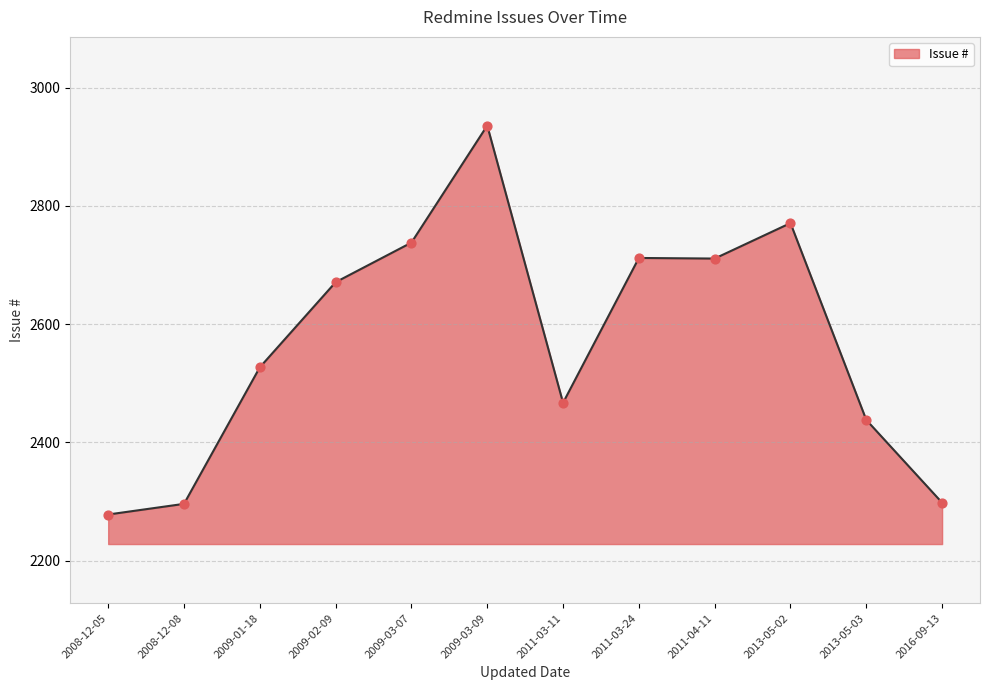

Between 2009-03-09 and 2008-12-08, which is larger?

2009-03-09